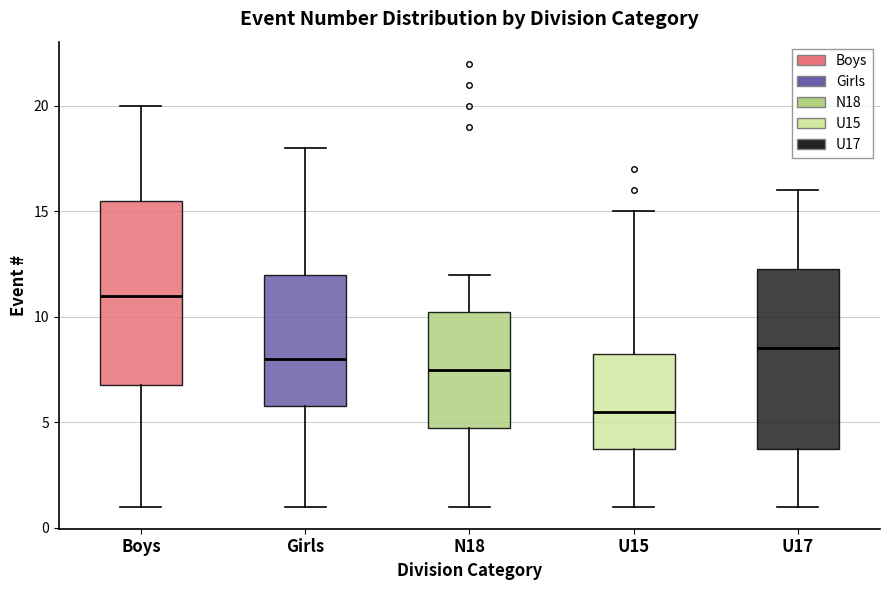

Where does the upper whisker of the box for Girls end on the y-axis? The values are not printed on the chart, so give them approximately, as read against the axis.

18.0